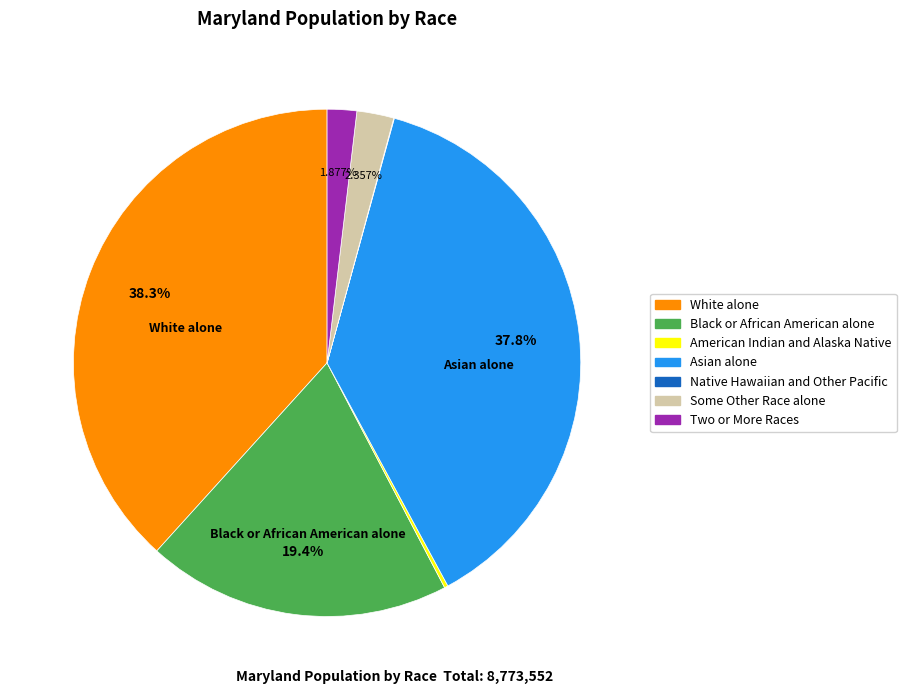

Does Two or More Races represent more than half of the total?

No